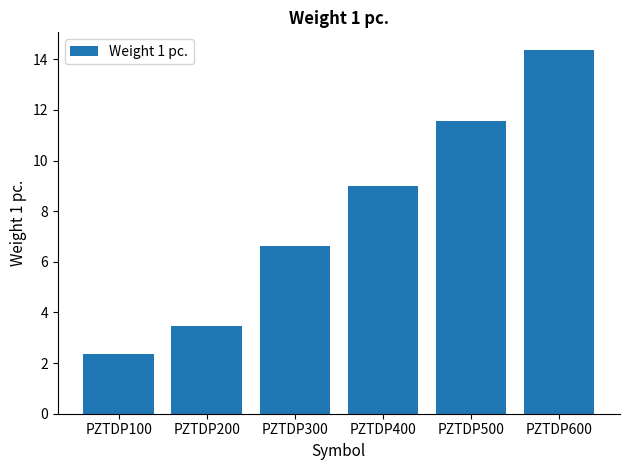

What is the change in value from PZTDP300 to PZTDP600?

+7.7